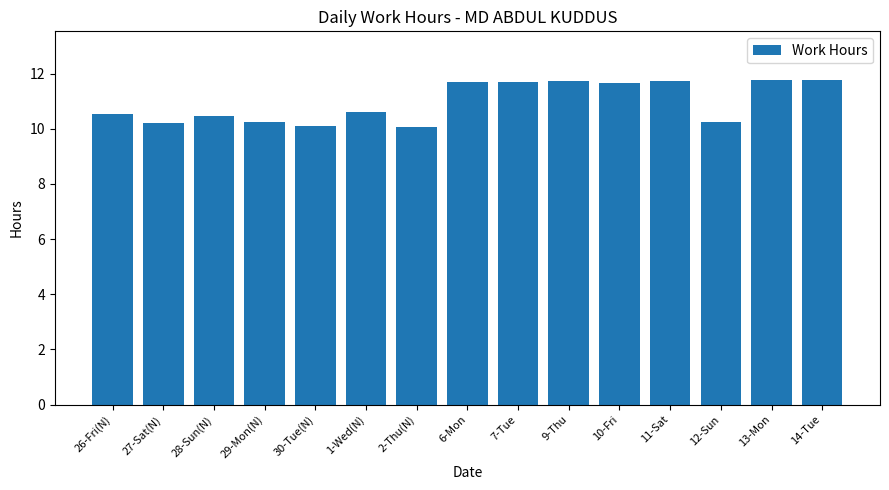

Approximately how many times larger is the value at 27-Sat(N) compared to 9-Thu?

0.9